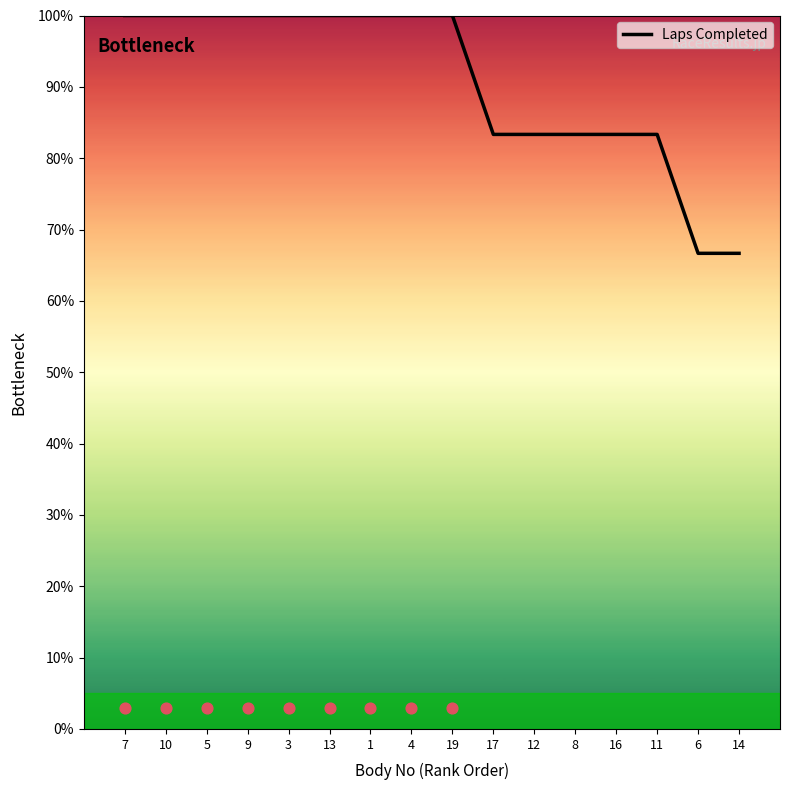

Approximately how many times larger is the value at 19 compared to 5?

1.0